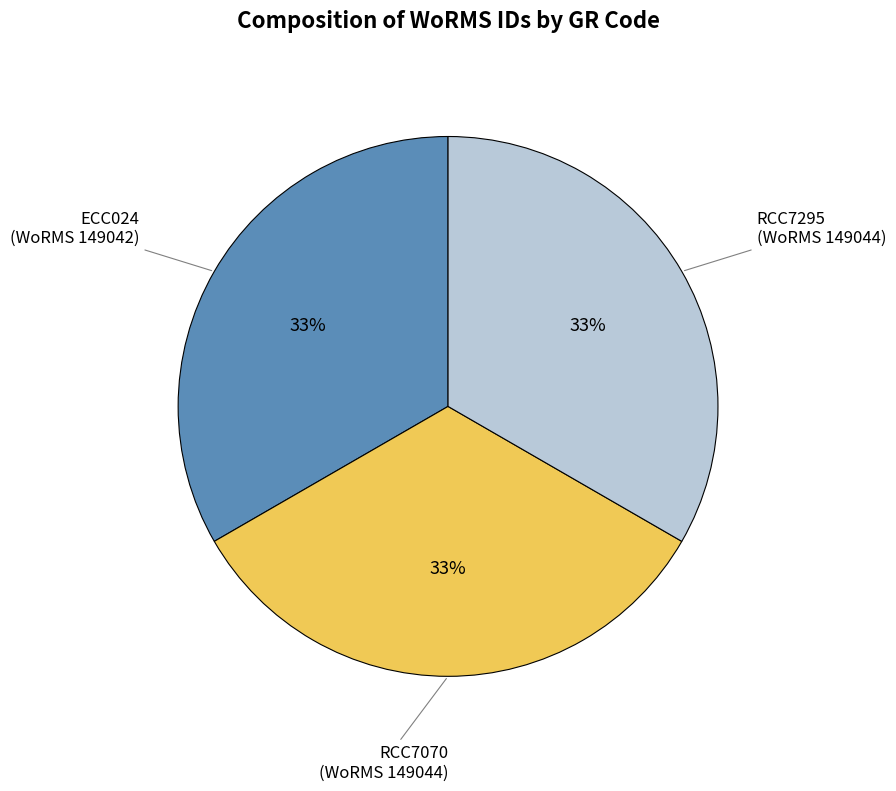

Do RCC7295 and ECC024 together represent more than half of the pie?

Yes